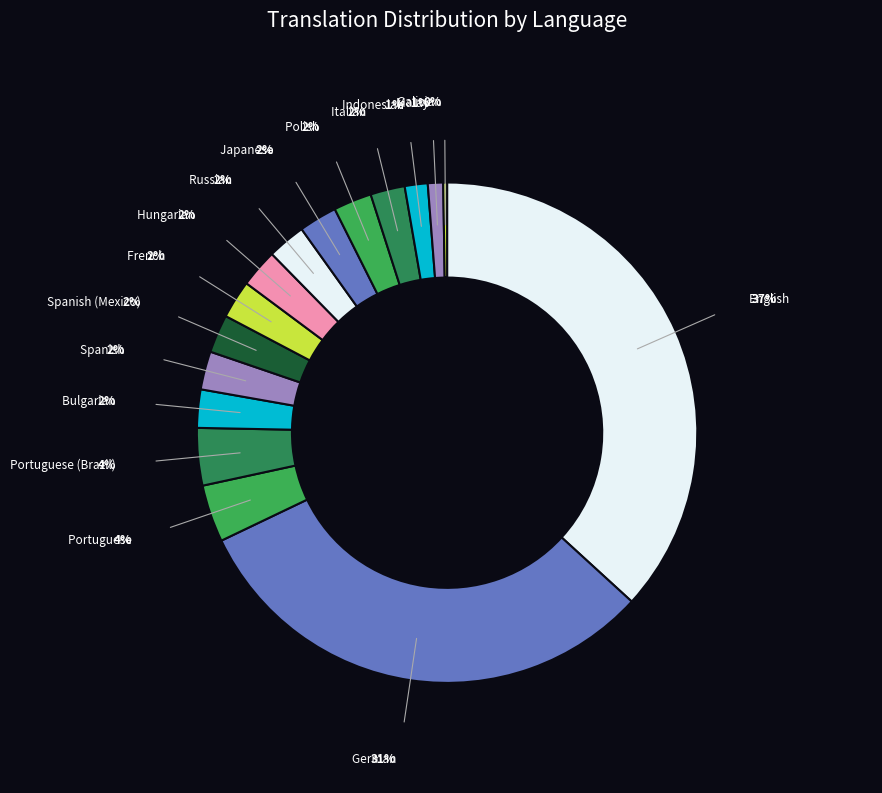

To the nearest percent, what is the average slice percentage?

6%